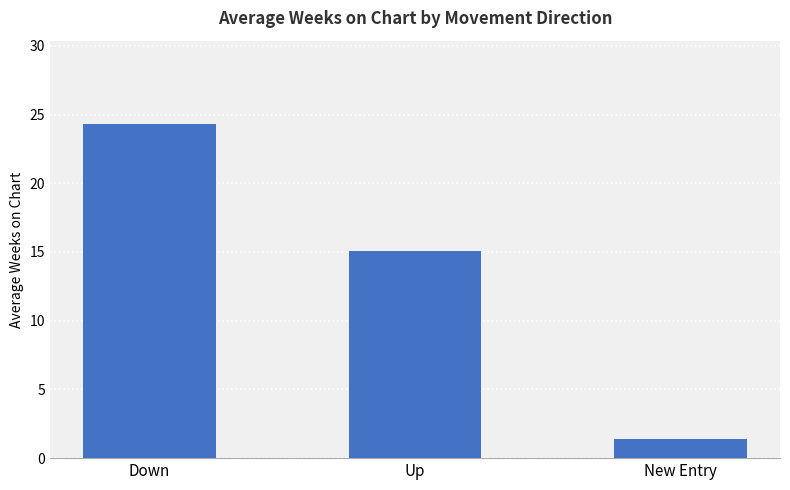

Between New Entry and Down, which is larger?

Down